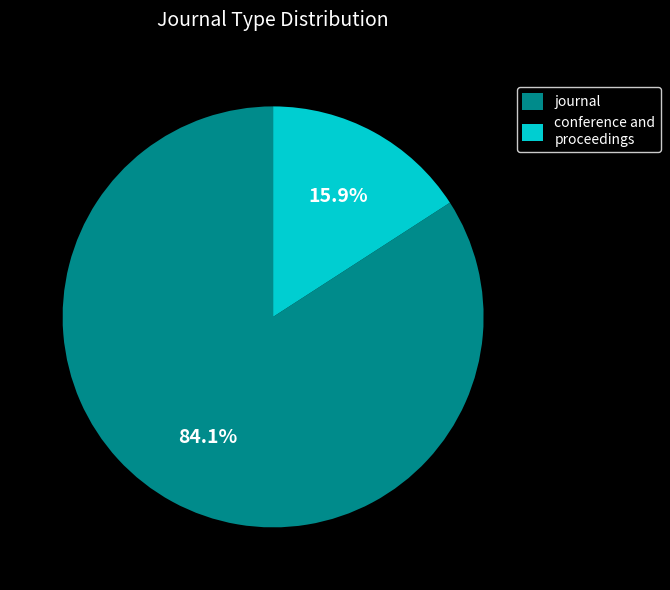

Between journal and conference and proceedings, which is larger?

journal